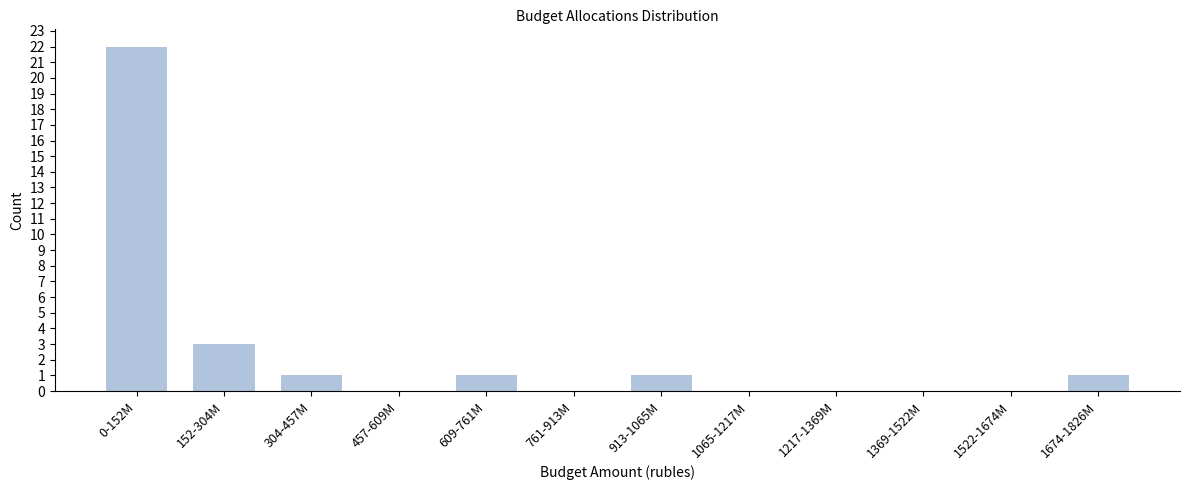

Reading left to right, extract all data points from this chart.

0-152M=22	152-304M=3	304-457M=1	457-609M=0	609-761M=1	761-913M=0	913-1065M=1	1065-1217M=0	1217-1369M=0	1369-1522M=0	1522-1674M=0	1674-1826M=1